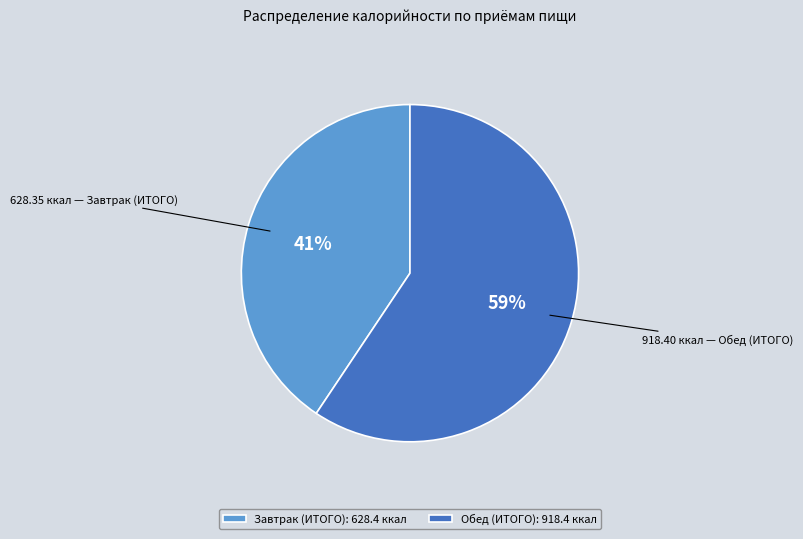

Rank the categories by value from lowest to highest.

Завтрак (ИТОГО), Обед (ИТОГО)